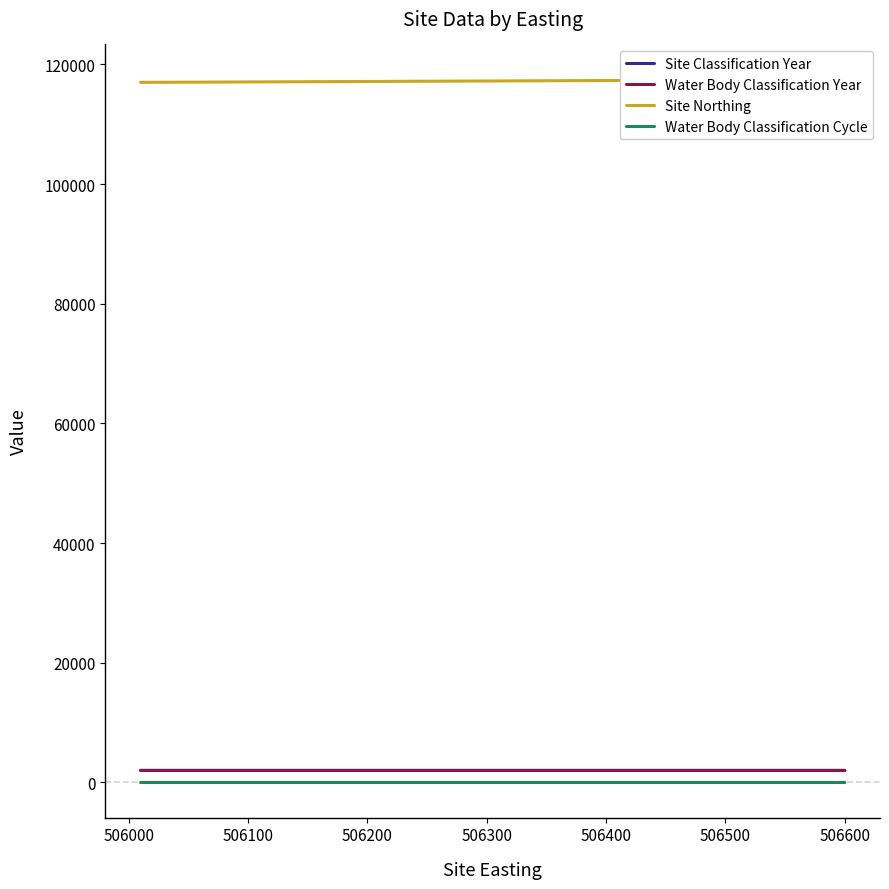

Does the chart have visible grid lines?

No